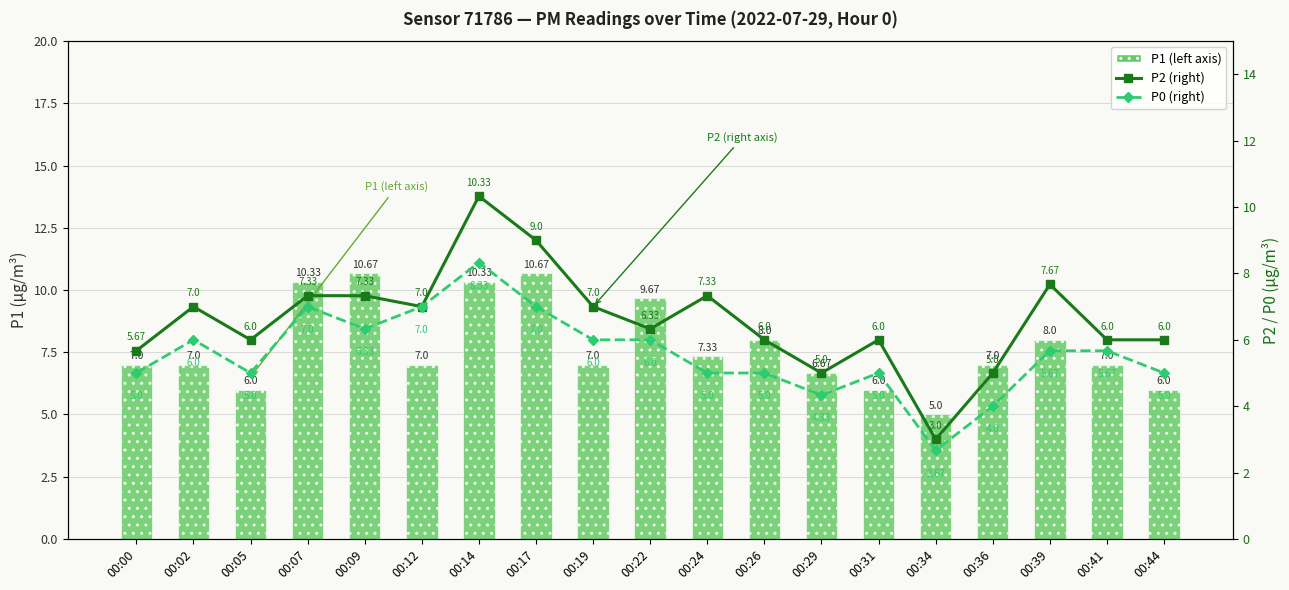

What are all the series names shown in the legend?

P1 (left), P2 (right), P0 (right)